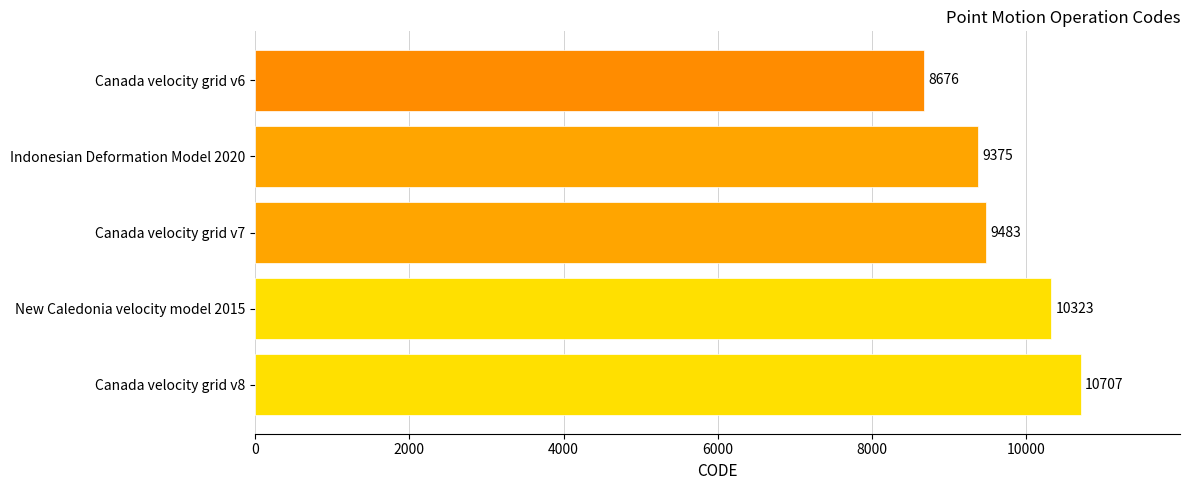

What is the greatest value displayed?

10707